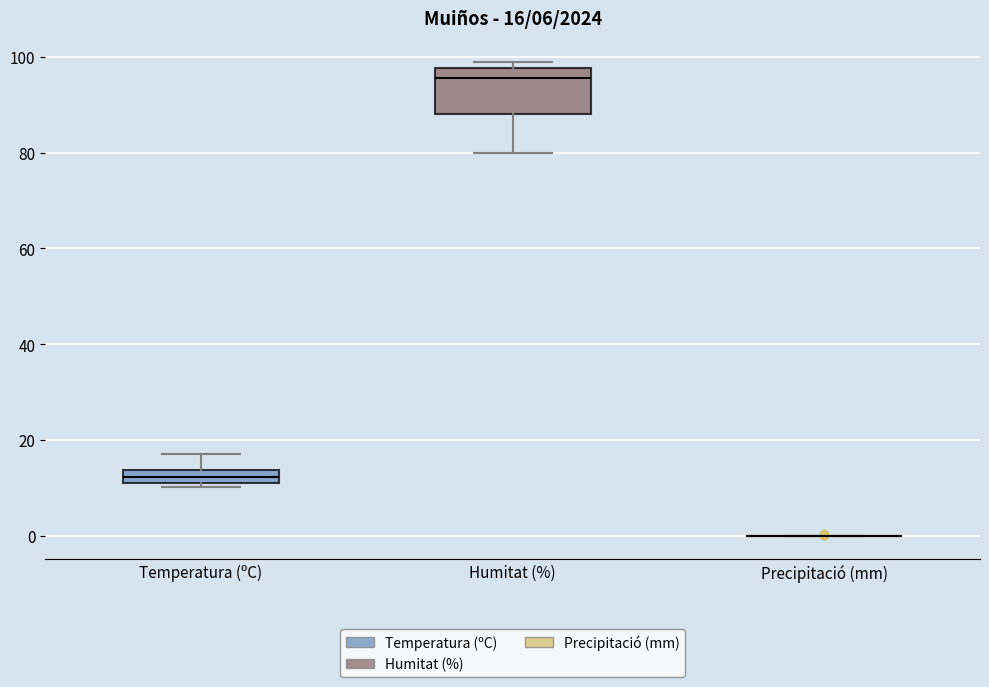

Comparing the boxes themselves (not the whiskers), which one is the tallest?

Humitat (%)